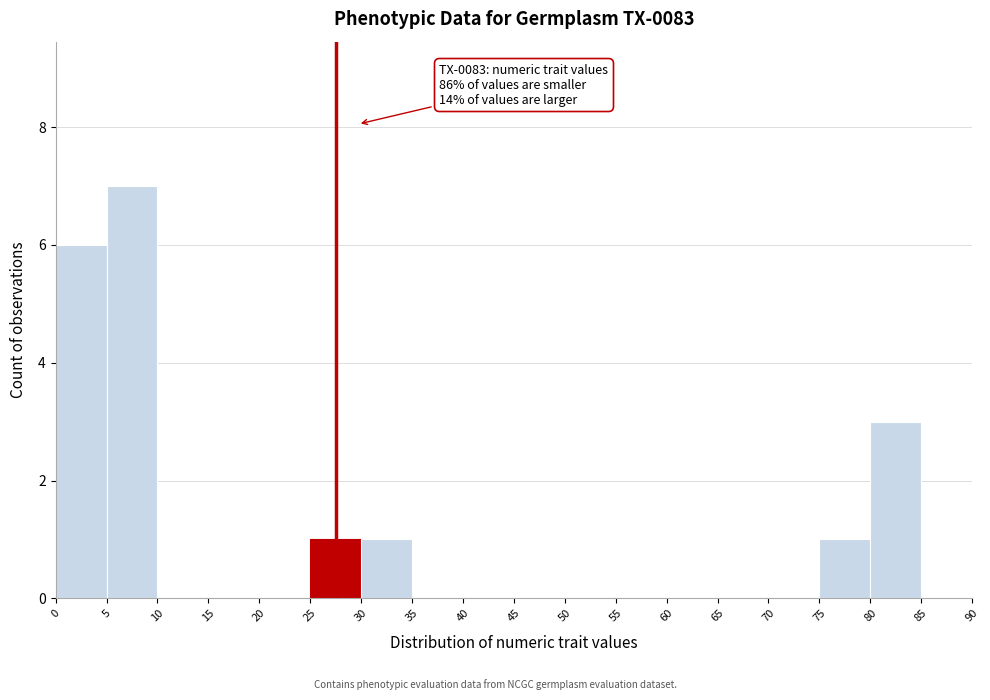

Which range on the x-axis has the tallest bar?

5 to 10